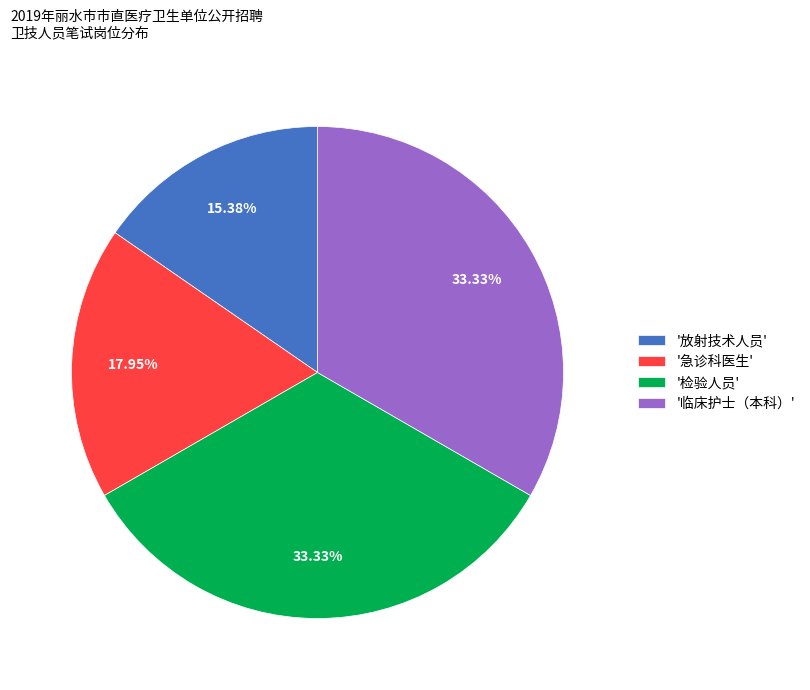

Is there any slice that represents more than half of the pie?

No